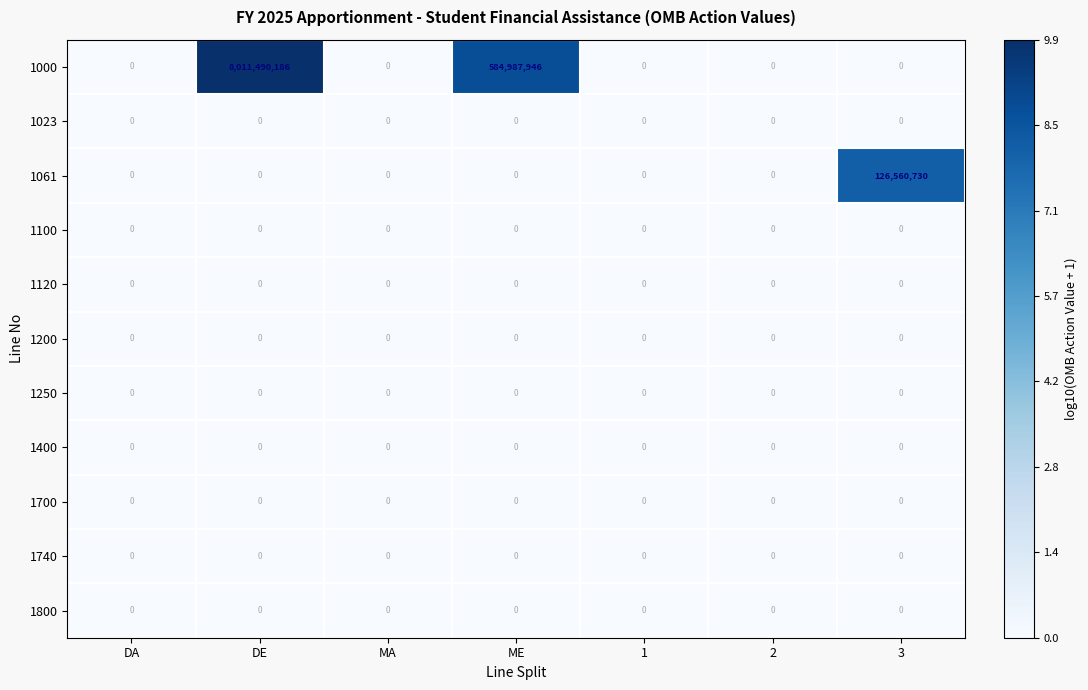

Is the value of 1000 at DE greater than the value of 1200 at 1?

Yes